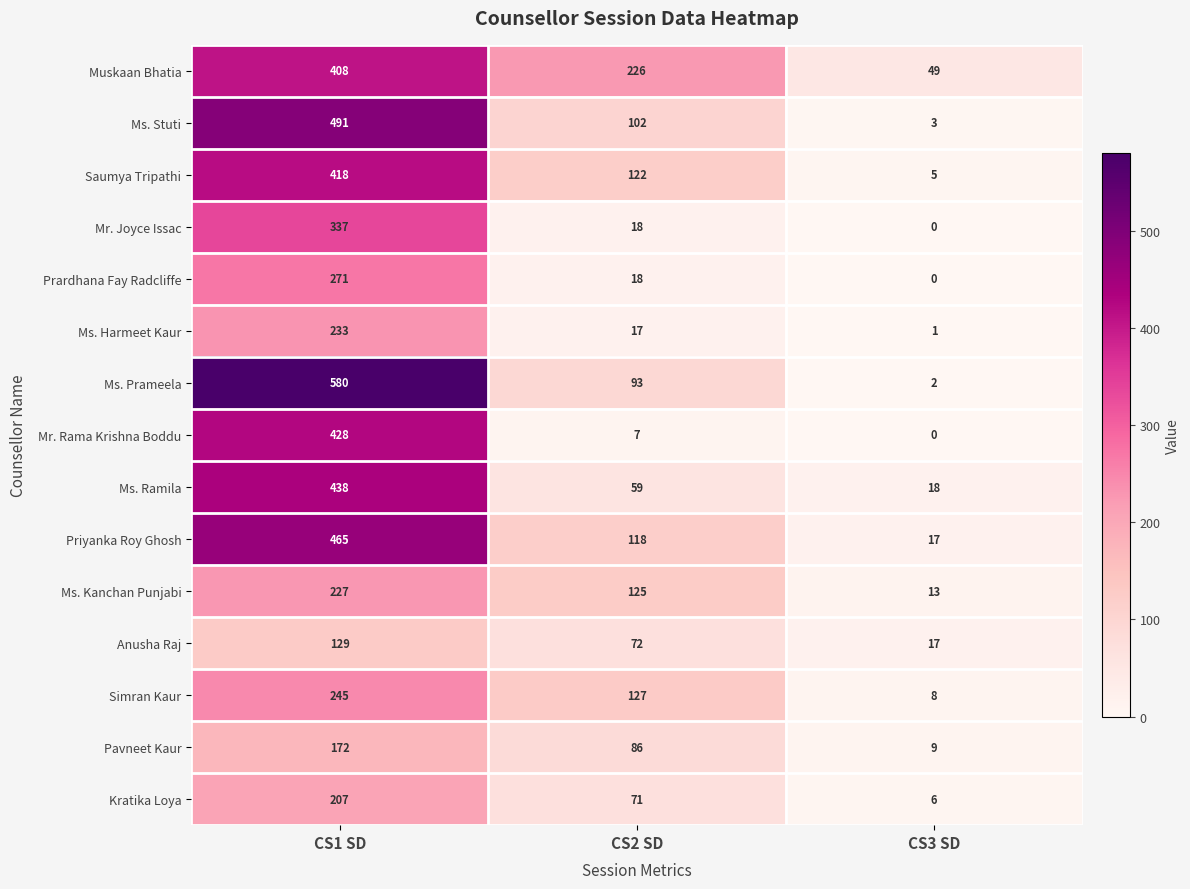

At CS1 SD, list the series in order from largest to smallest.

Ms. Prameela, Ms. Stuti, Priyanka Roy Ghosh, Ms. Ramila, Mr. Rama Krishna Boddu, Saumya Tripathi, Muskaan Bhatia, Mr. Joyce Issac, Prardhana Fay Radcliffe, Simran Kaur, Ms. Harmeet Kaur, Ms. Kanchan Punjabi, Kratika Loya, Pavneet Kaur, Anusha Raj